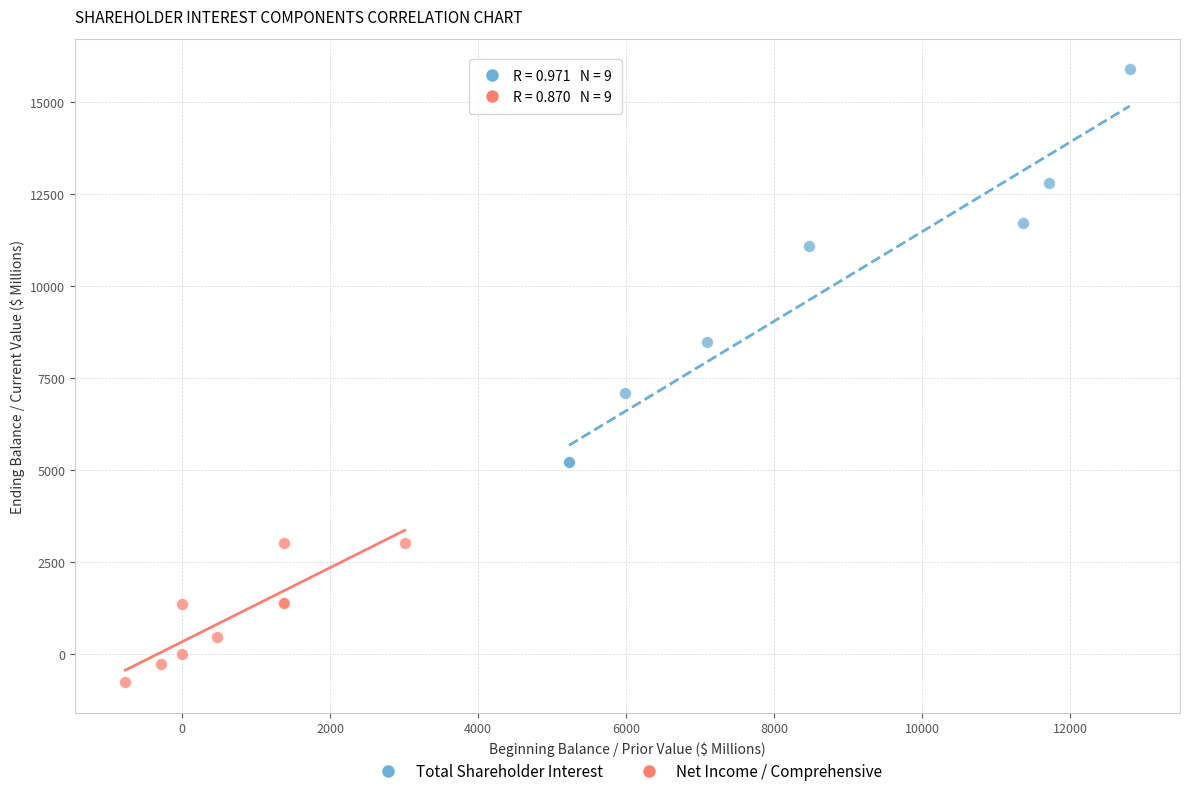

Which series has the widest spread of Y values?

Total Shareholder Interest